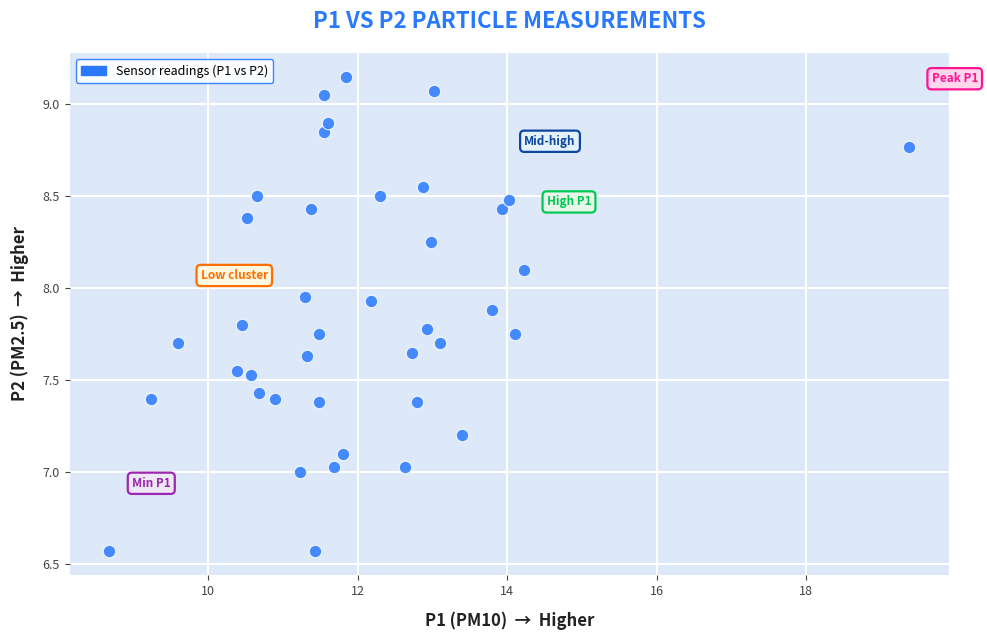

What is the range of X values (max minus min)?

10.7